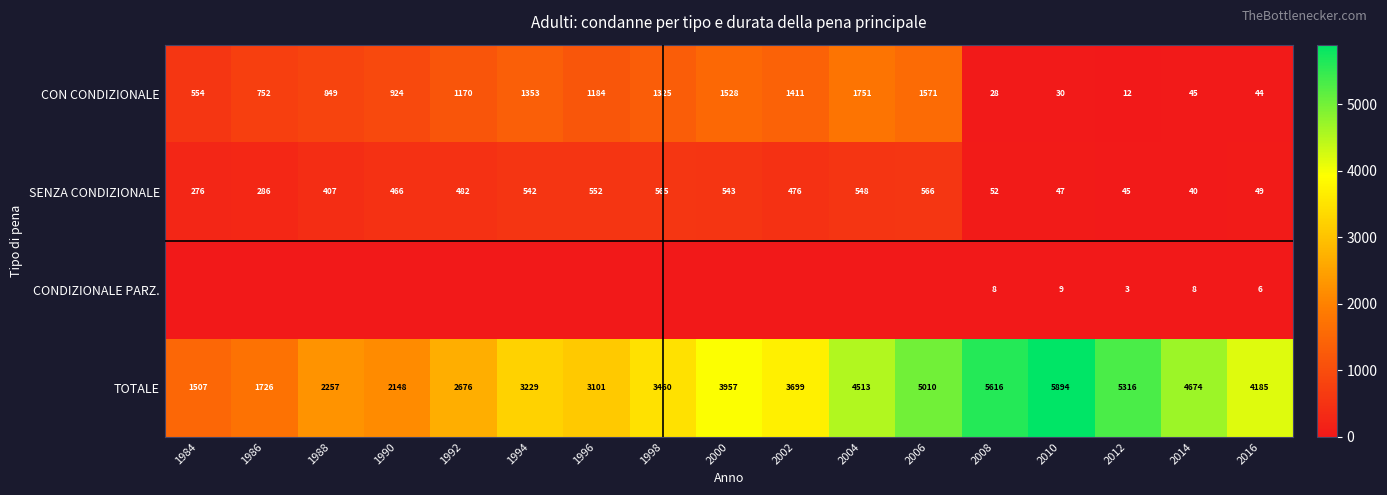

At 2010, list the series in order from largest to smallest.

TOTALE, SENZA CONDIZIONALE, CON CONDIZIONALE, CONDIZIONALE PARZ.